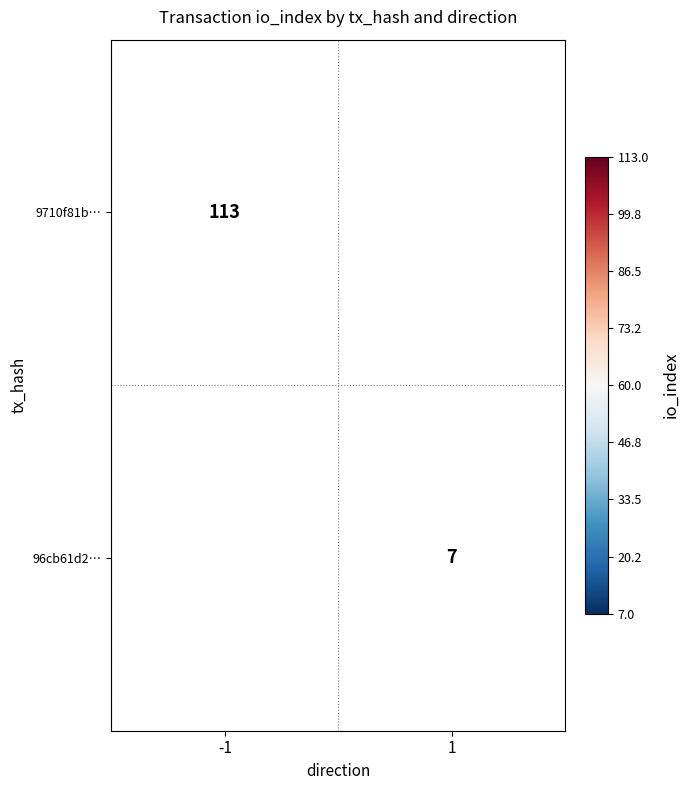

What is the maximum value shown in the chart?

113.0